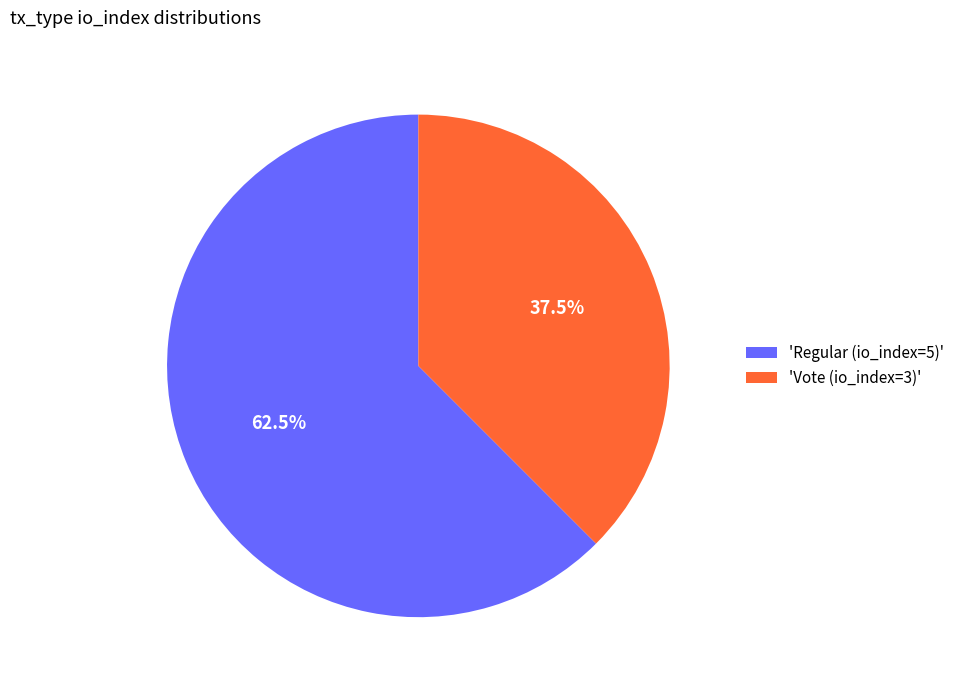

What percentage do 'Regular (io_index=5)' and 'Vote (io_index=3)' together represent?

100.0%